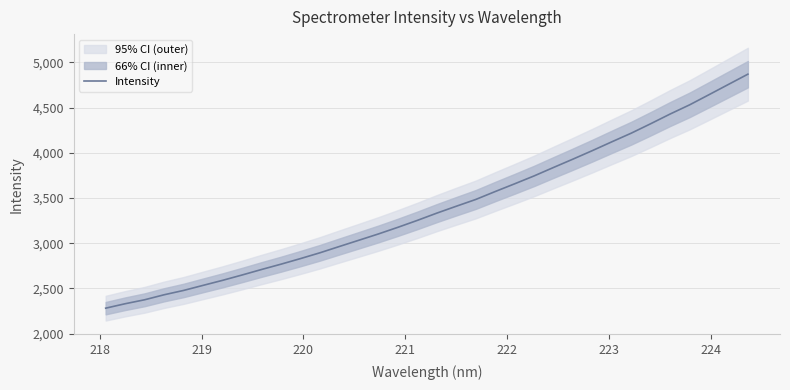

Does the chart display data point markers on the line(s)?

No